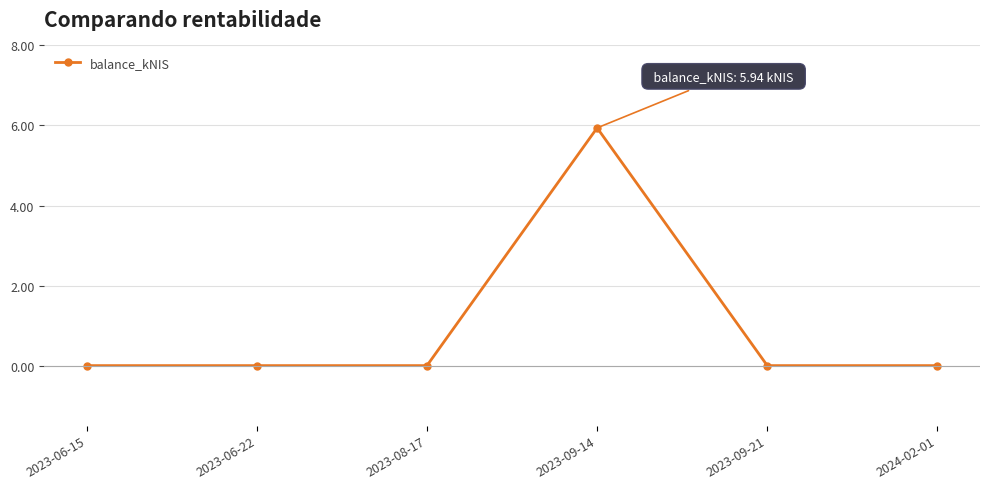

How many lines are shown in the chart?

1